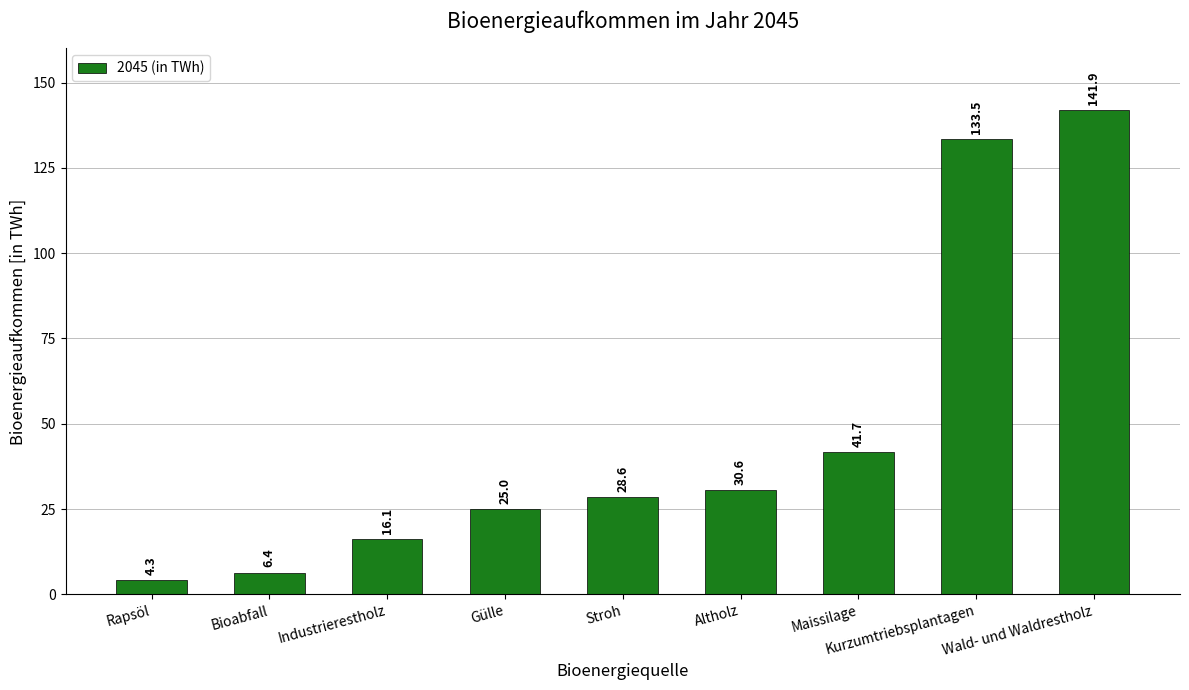

How many bars are there in total?

9